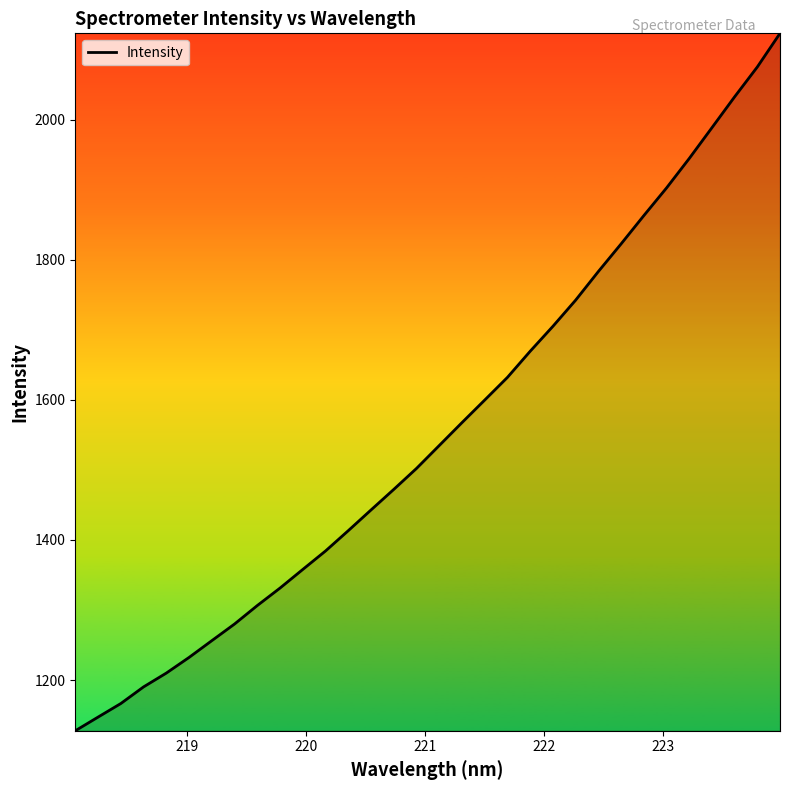

What is the difference between the maximum and minimum values?

995.2